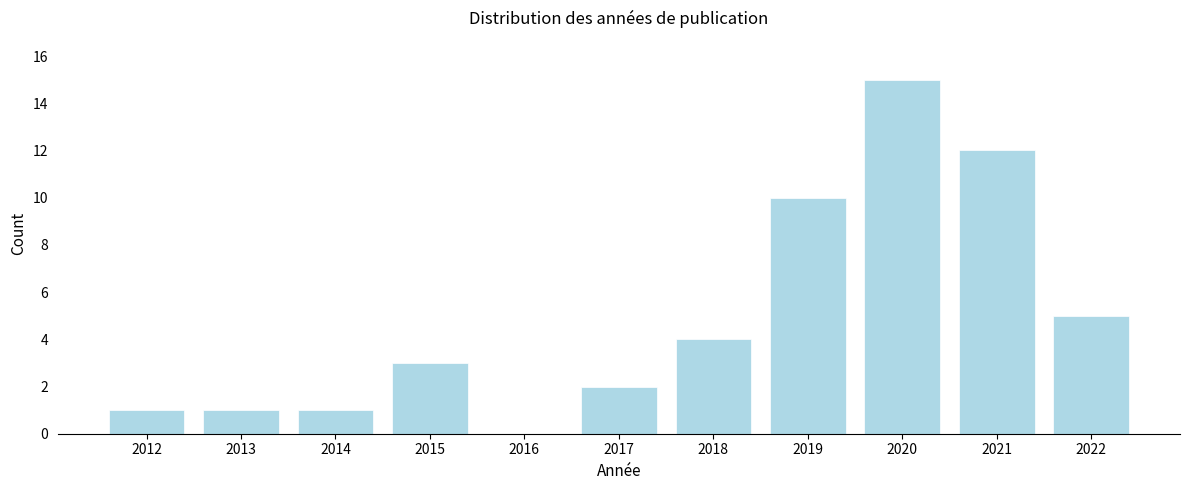

Reading left to right, list all the values displayed in this chart.

2012=1	2013=1	2014=1	2015=3	2016=0	2017=2	2018=4	2019=10	2020=15	2021=12	2022=5